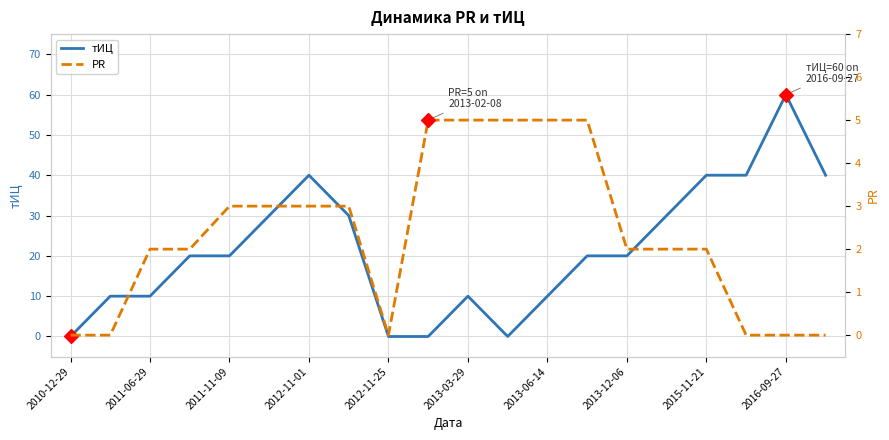

Which series has the largest total across all categories?

тИЦ